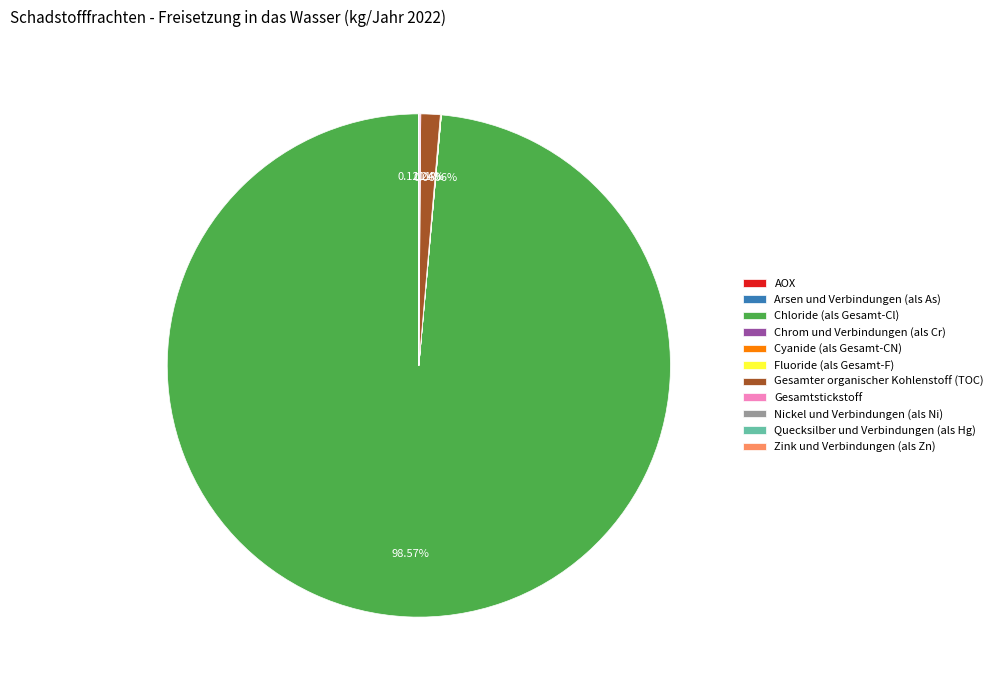

Which slice is the largest?

Chloride (als Gesamt-Cl)